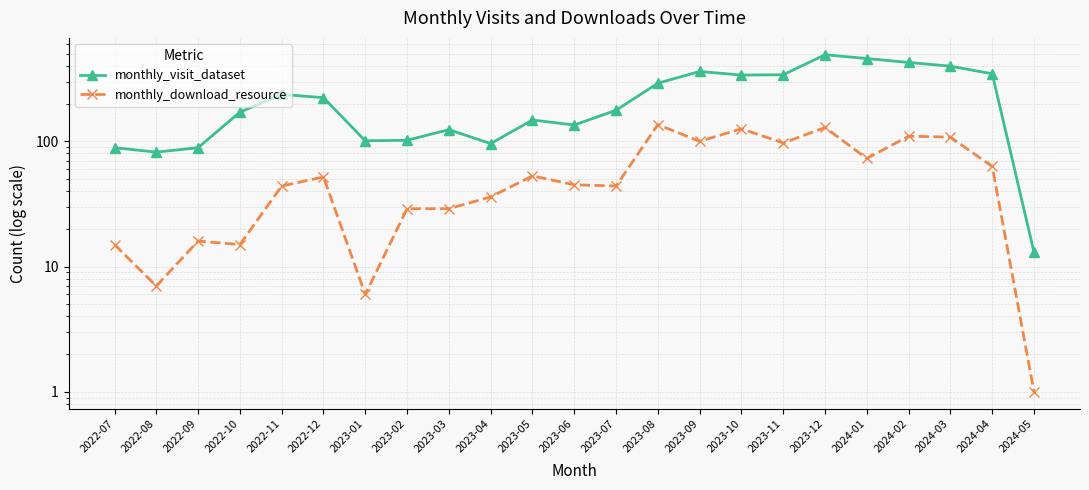

Which series has the largest total across all categories?

monthly_visit_dataset